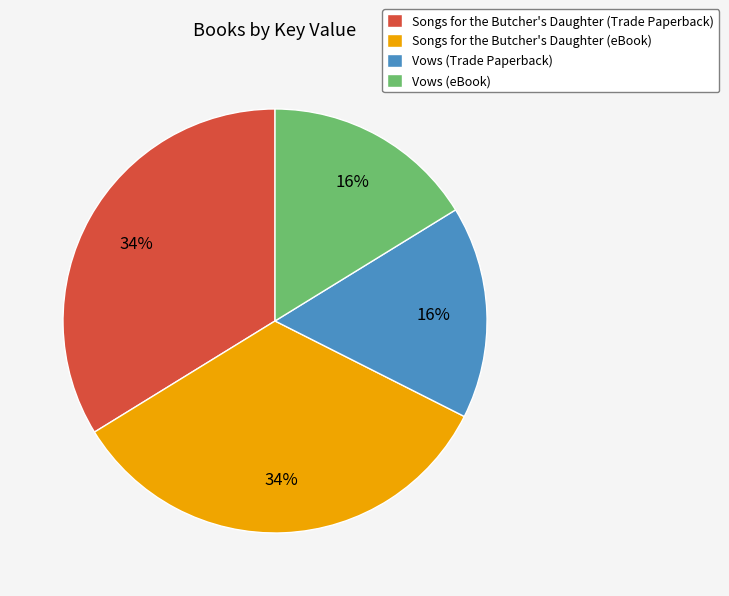

Do Vows (Trade Paperback) and Vows (eBook) together represent more than half of the pie?

No